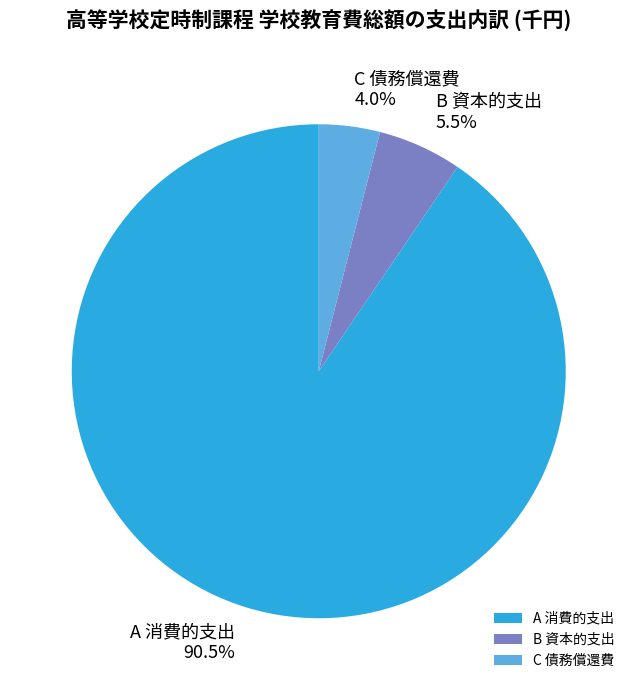

Does C 債務償還費 represent more than half of the total?

No